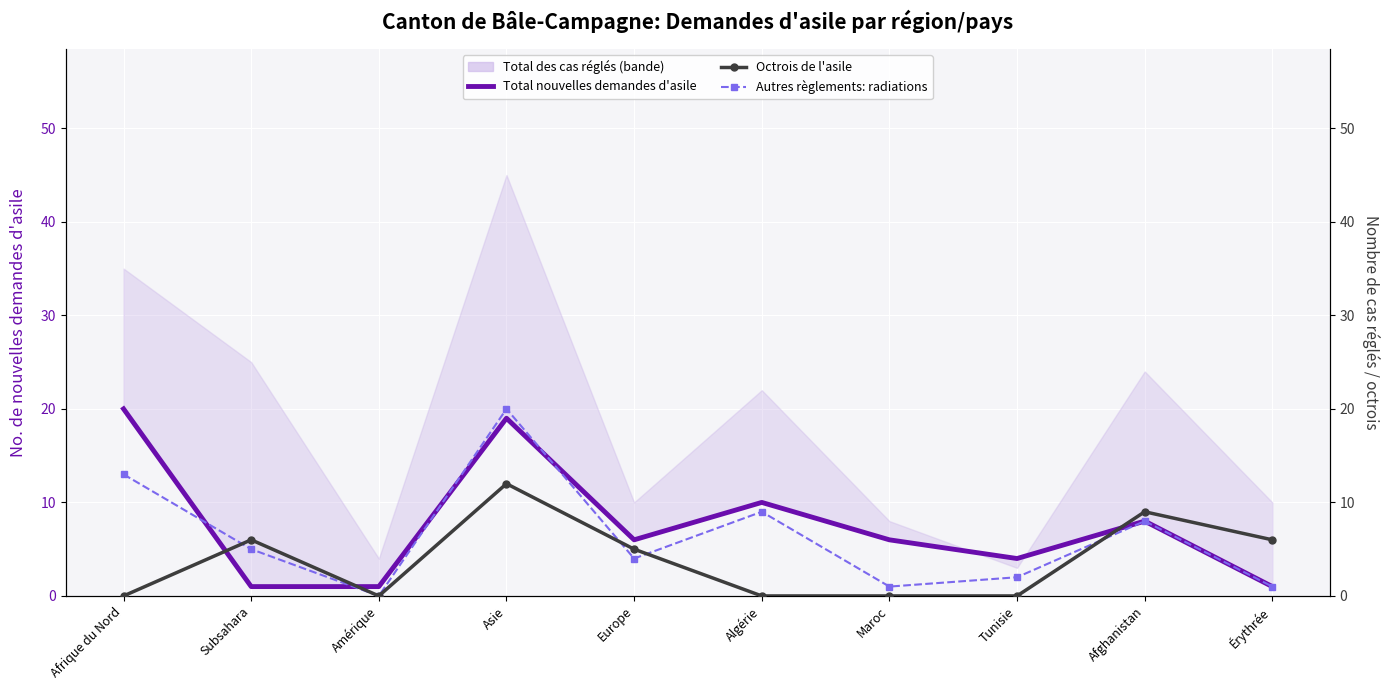

Is it true that Octrois de l'asile equals 9 at Subsahara?

False